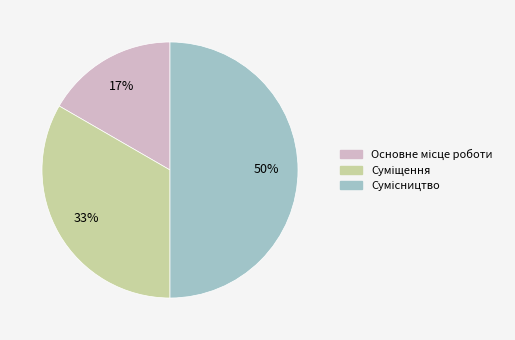

How many slices are in this pie chart?

3